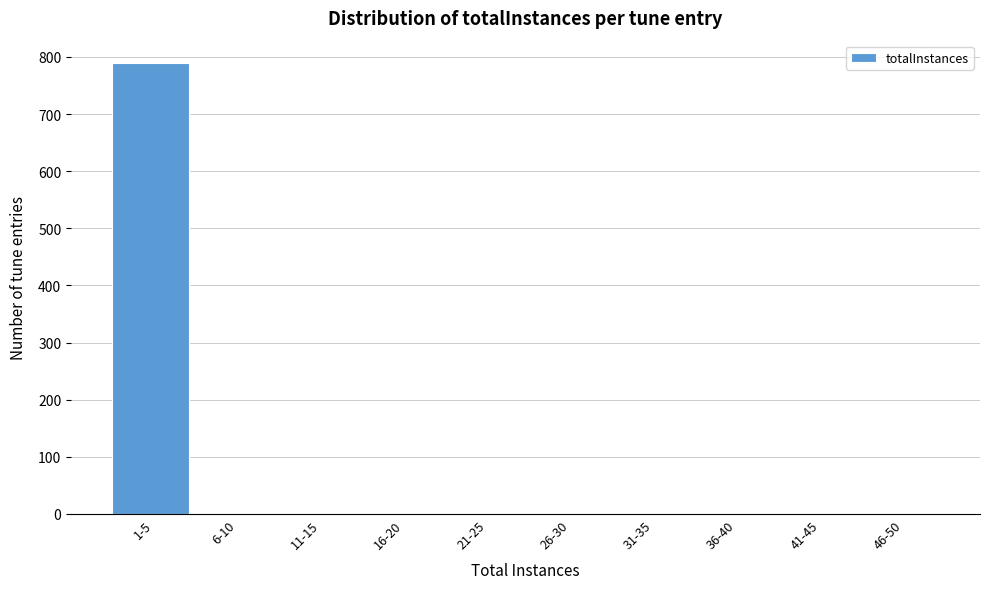

The value at 1-5 is 789. True or false?

True